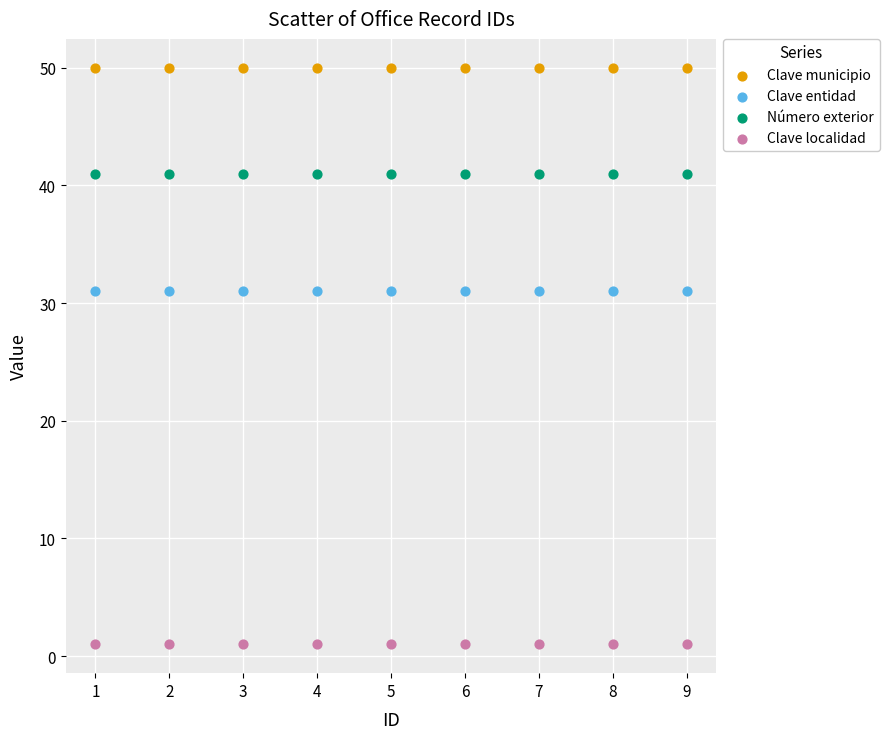

Which series reaches the maximum Y coordinate?

Clave municipio